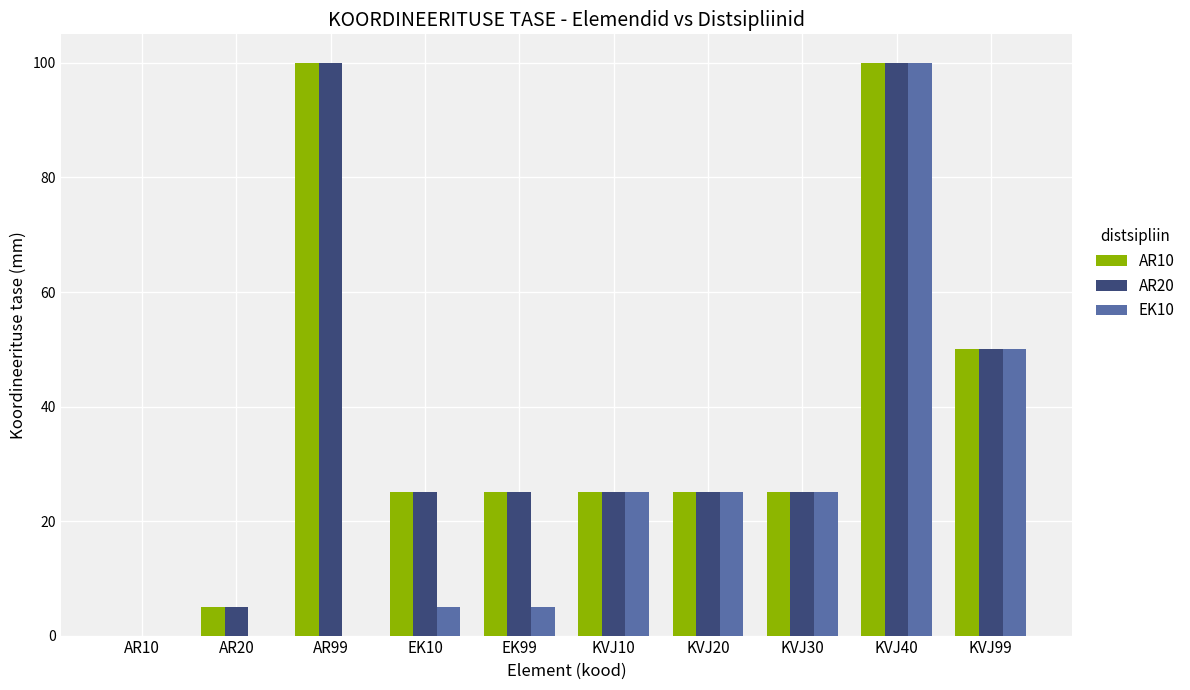

What is the sum of all AR20 values?

380